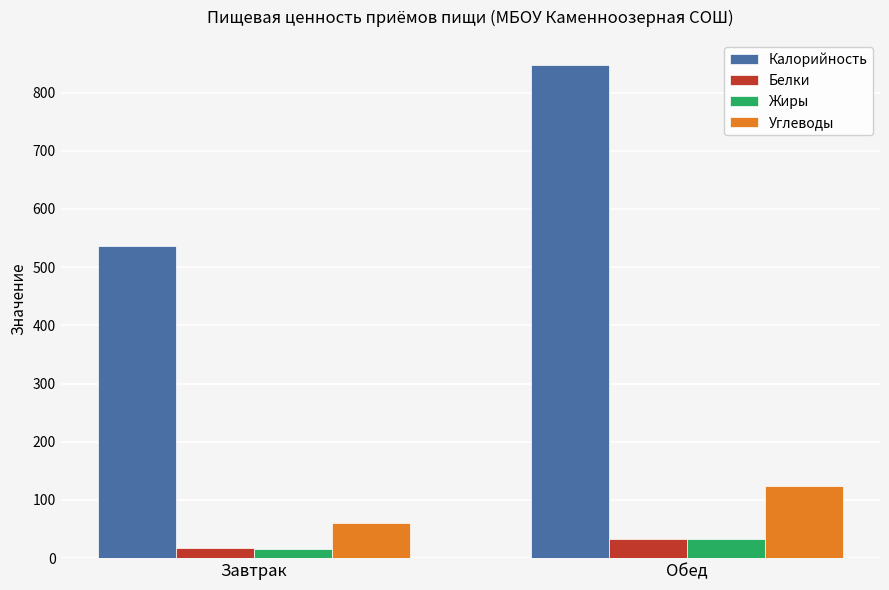

What is the minimum value for Белки?

16.6